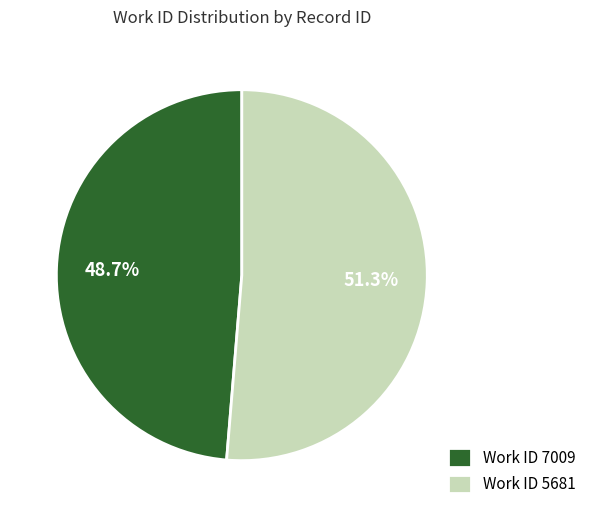

What is the ratio of the value at Work ID 5681 to the value at Work ID 7009?

1.1